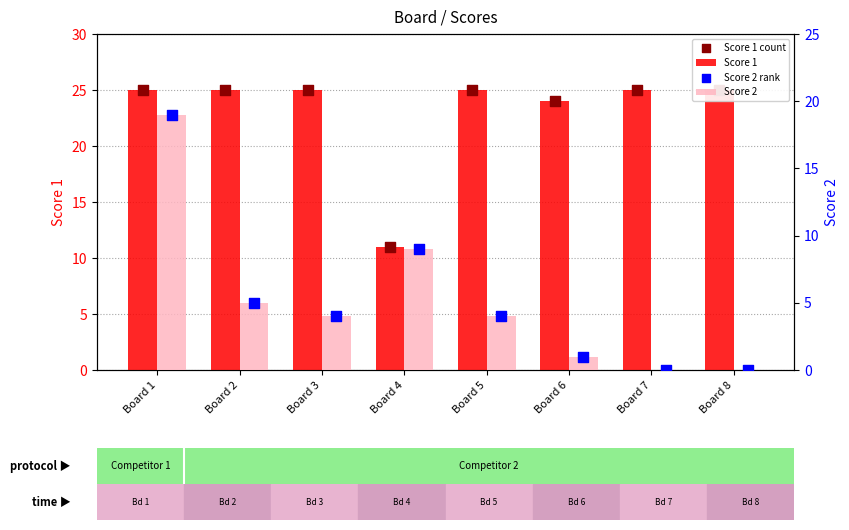

What are all the series names shown in the legend?

Score 1, Score 1 count, Score 2, Score 2 rank